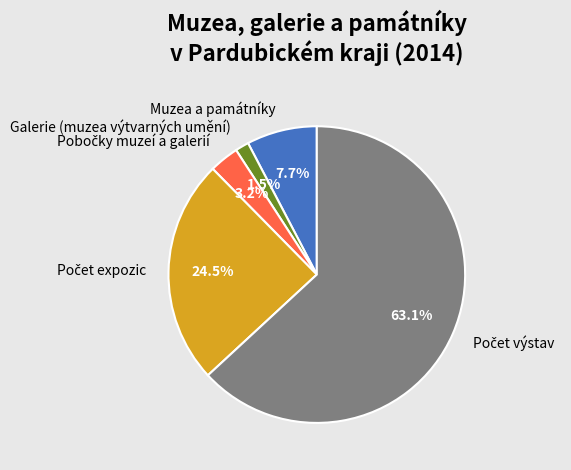

Is there any slice that represents more than half of the pie?

Yes